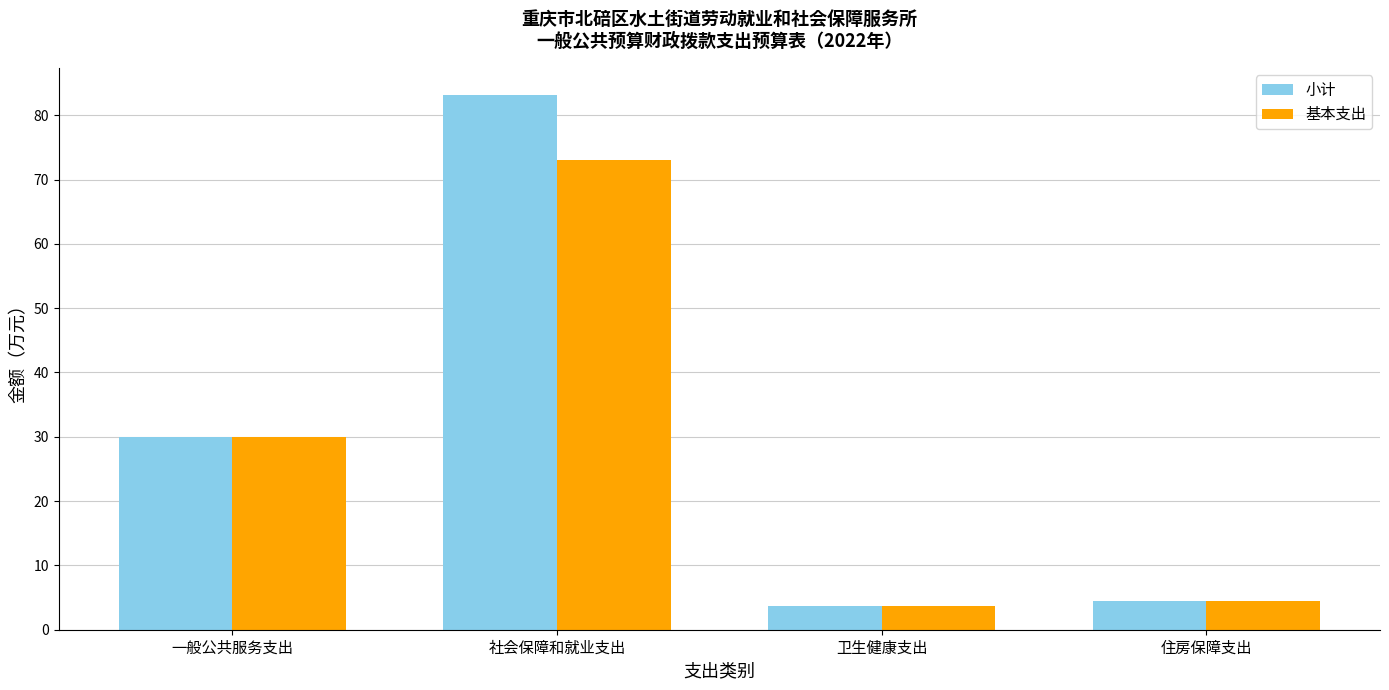

What is the difference between the highest and lowest values at 社会保障和就业支出?

10.2